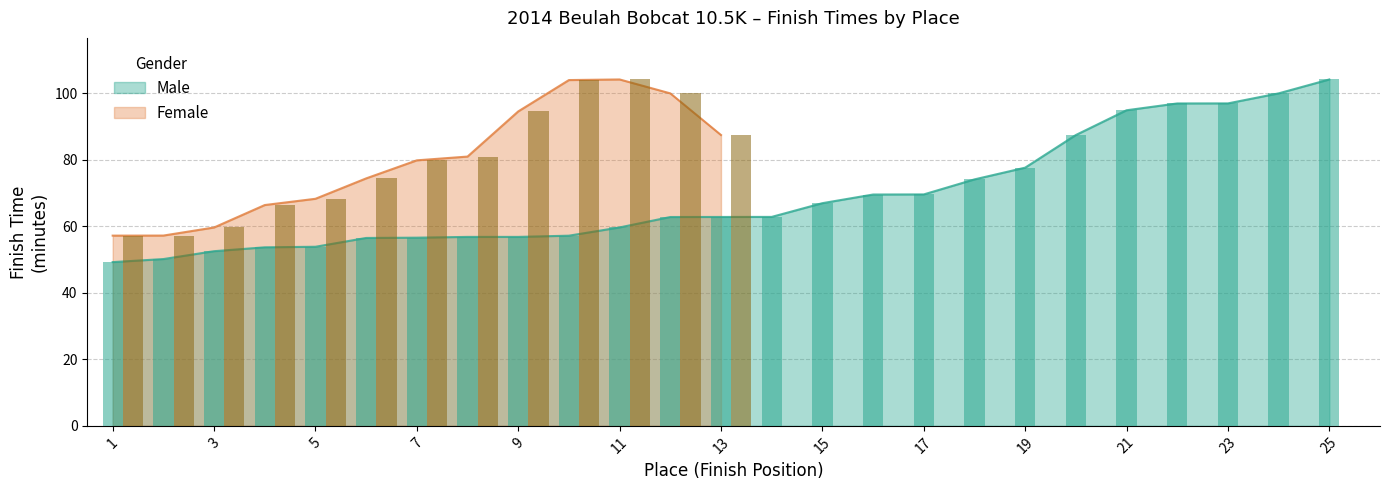

Reading left to right, transcribe all the data shown in this chart.

49.3	50.2	52.5	53.7	53.9	56.5	56.6	56.9	56.9	57.2	59.7	62.8	62.9	62.9	67.0	69.6	69.6	74.2	77.7	87.5	95.0	97.0	97.0	100.0	104.2